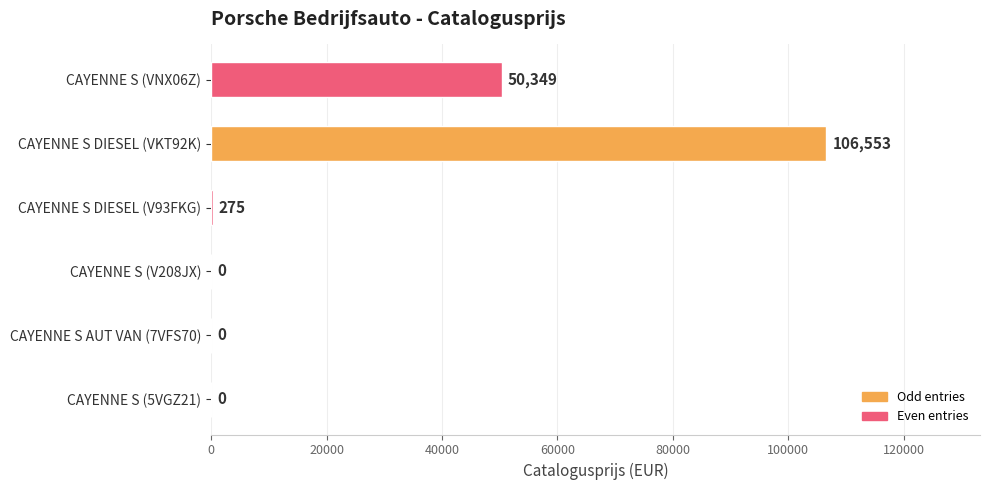

Is it true that the value at CAYENNE S AUT VAN (7VFS70) is 74196?

False